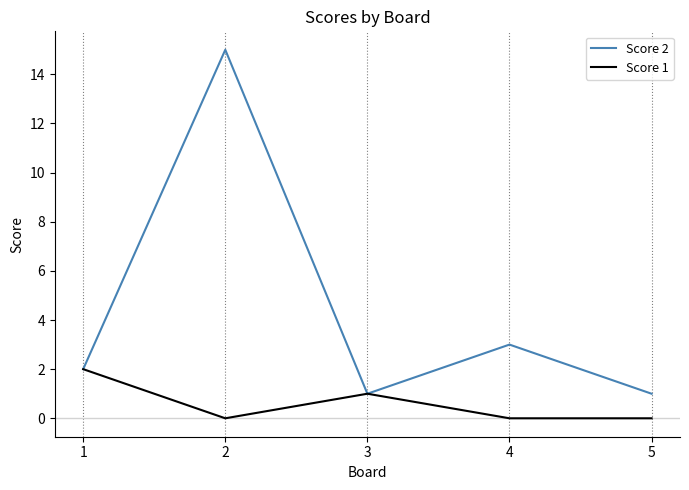

What is the difference between the maximum and second lowest values in the Score 1 series?

2